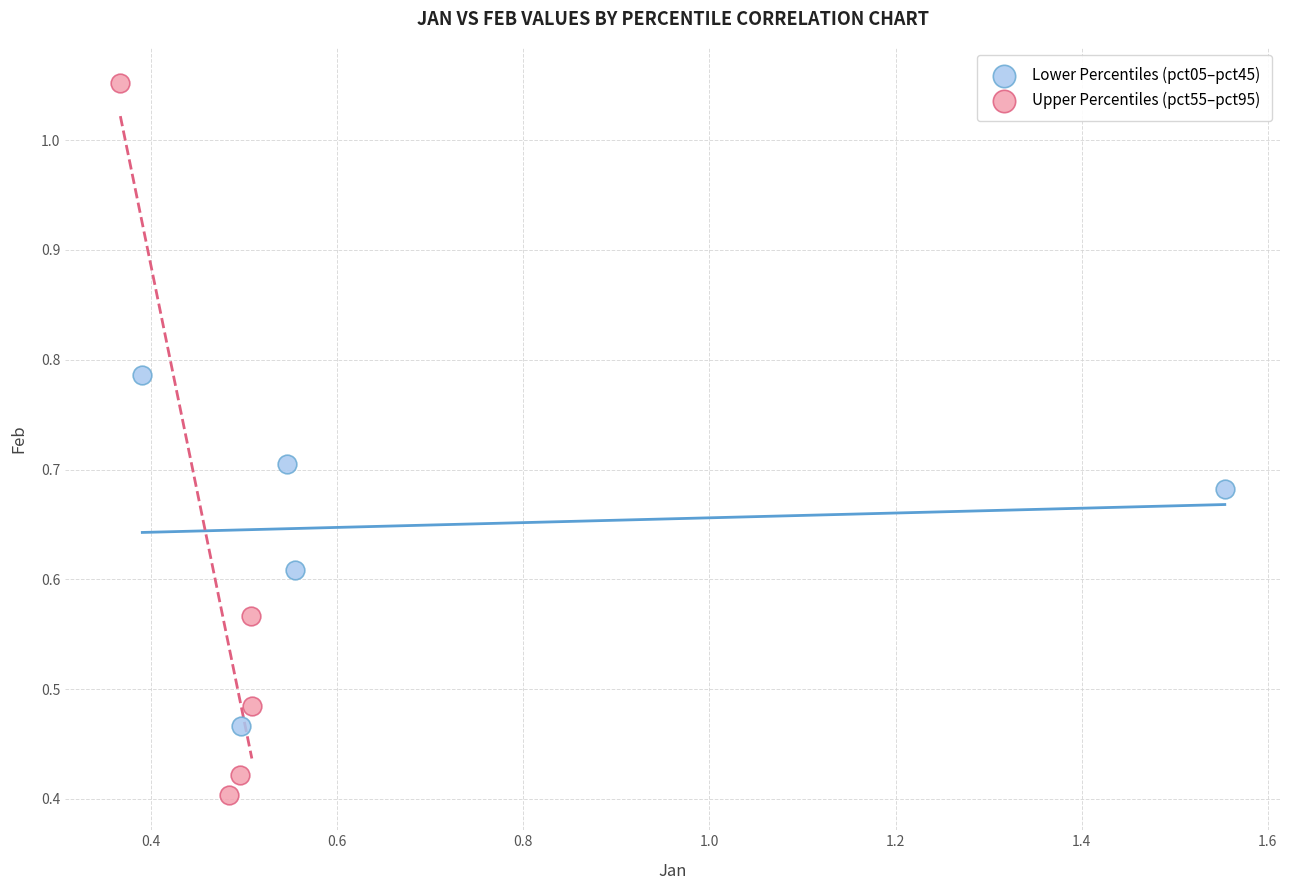

Which series contains the lowest Y value?

Upper Percentiles (pct55–pct95)